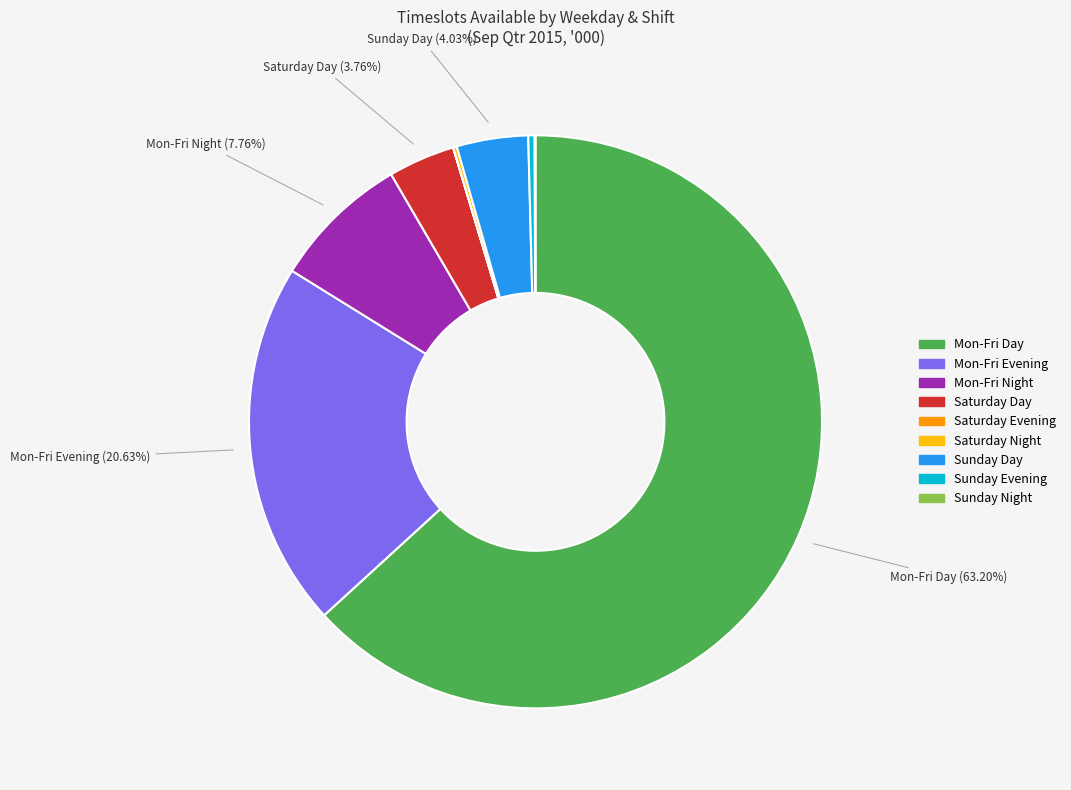

What is the largest slice in the pie chart?

Mon-Fri Day